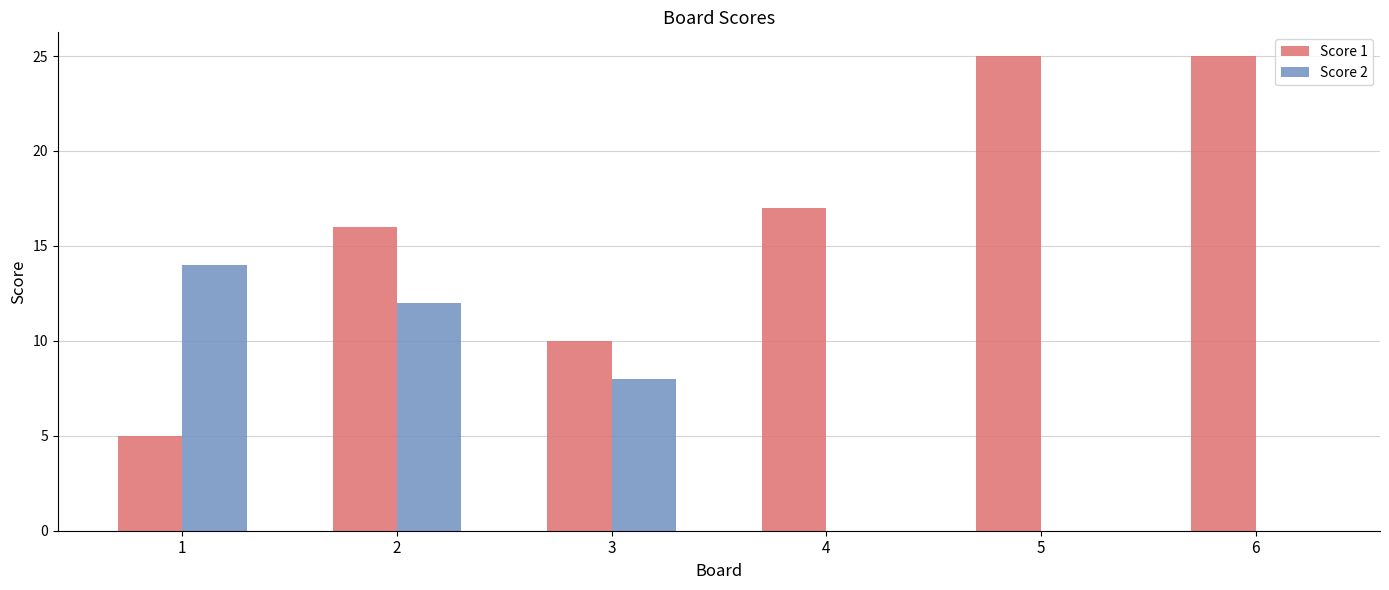

At which label does Score 2 reach its peak?

1